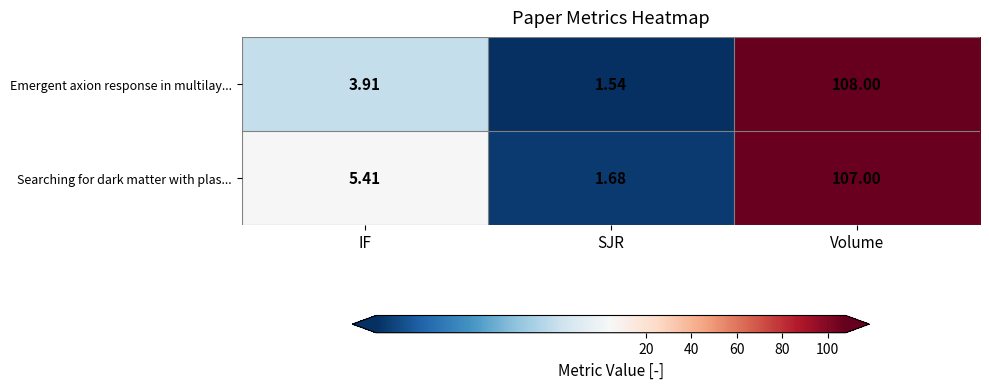

At which label does Emergent axion response in multilay... reach its peak?

Volume